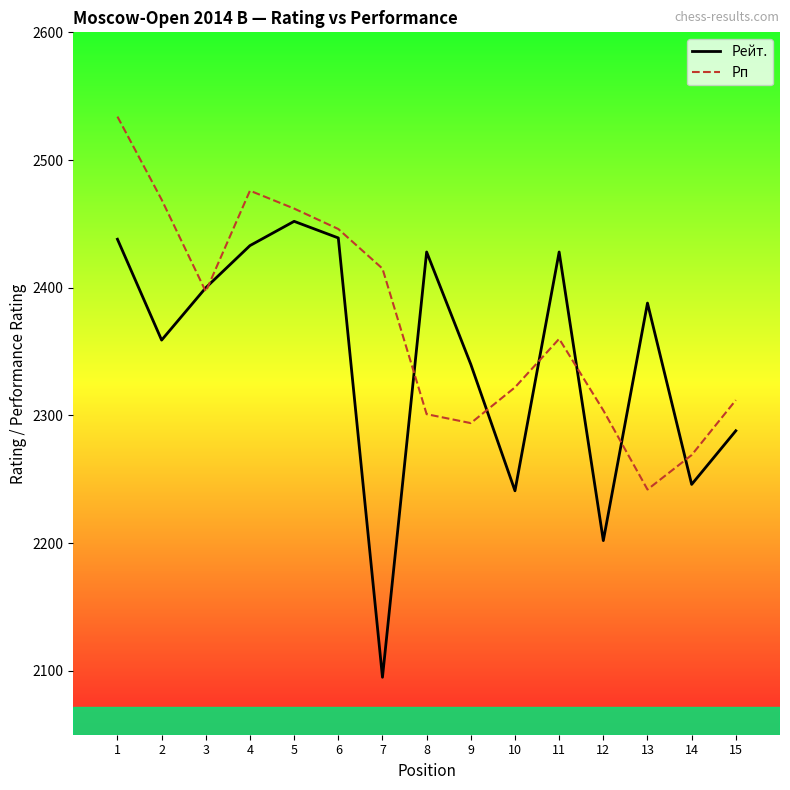

The value of Рп at 14 is 3707. True or false?

False